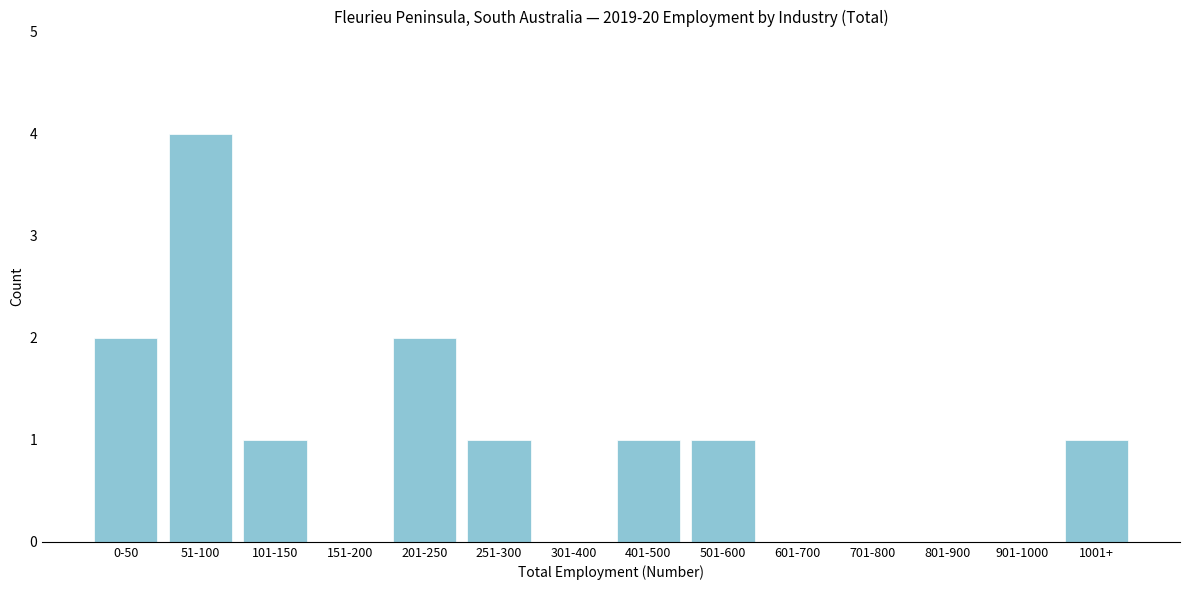

Reading left to right, what are all the values shown in this chart?

0-50=2	51-100=4	101-150=1	151-200=0	201-250=2	251-300=1	301-400=0	401-500=1	501-600=1	601-700=0	701-800=0	801-900=0	901-1000=0	1001+=1